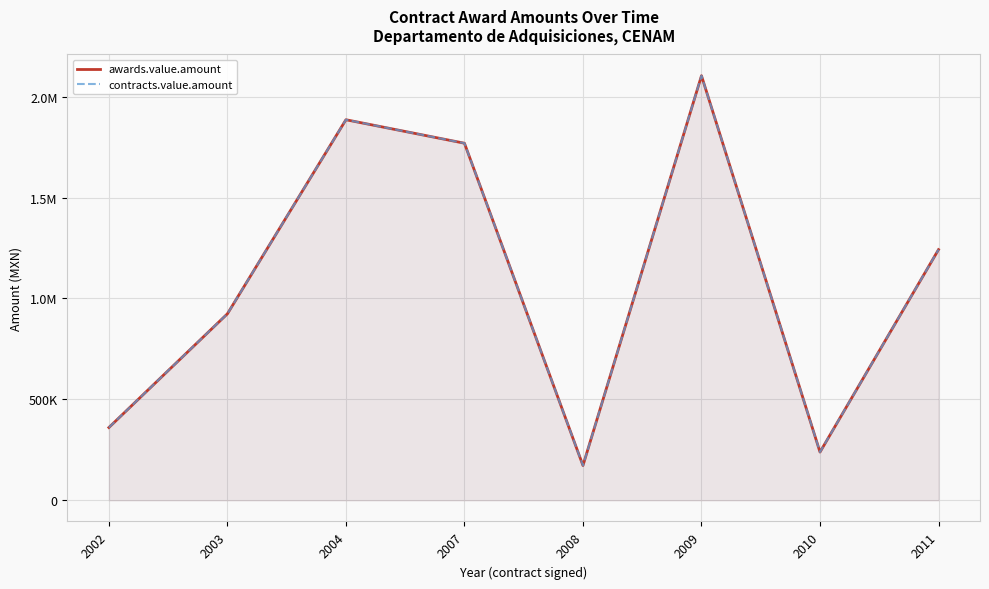

Where is contracts.value.amount nearest to the value 1138127?

2011